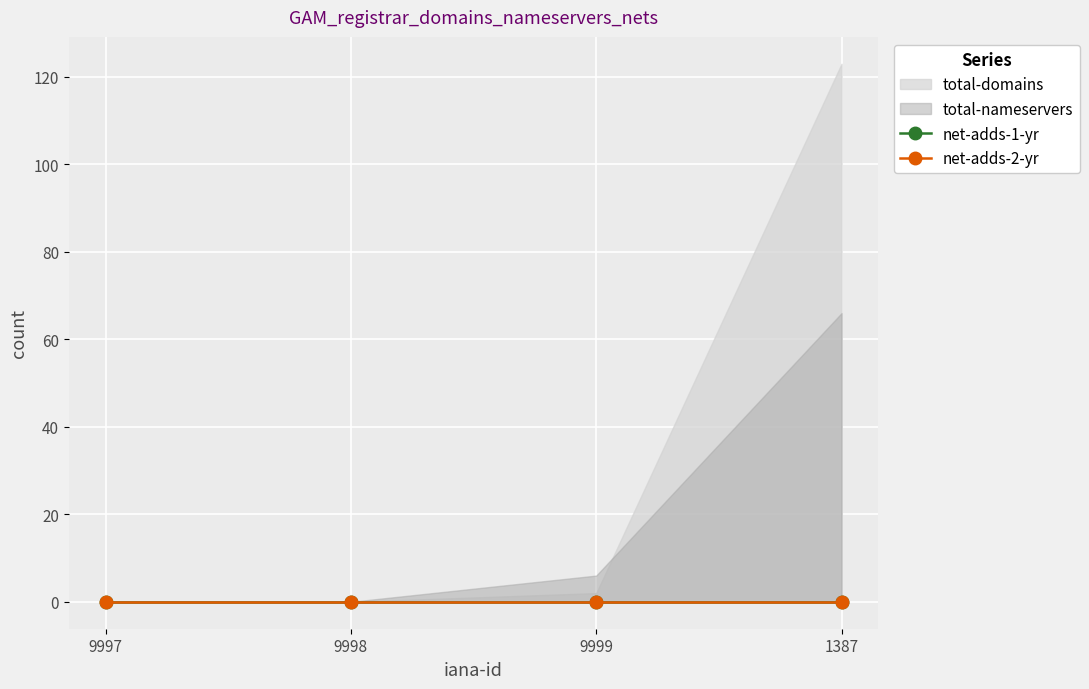

Reading left to right, extract all data points from this chart.

total-domains: 9997=0	9998=0	9999=2	1387=123
total-nameservers: 9997=0	9998=0	9999=6	1387=66
net-adds-1-yr: 9997=0	9998=0	9999=0	1387=0
net-adds-2-yr: 9997=0	9998=0	9999=0	1387=0